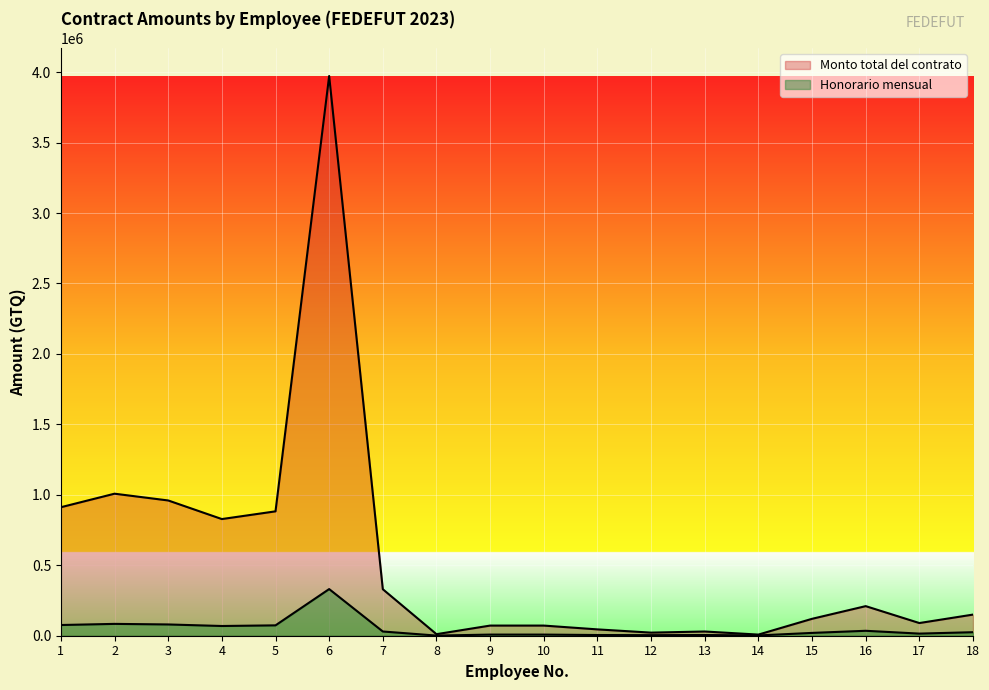

Reading left to right, extract all data points from this chart.

Monto total del contrato: 912000.0	1008000.0	960000.0	828000.0	882796.3	3972583.2	330000.0	11000.0	72000.0	72000.0	45000.0	22000.0	30000.0	8000.0	120000.0	210000.0	90000.0	150000.0
Honorario mensual: 76000.0	84000.0	80000.0	69000.0	73566.4	331048.6	30000.0	1000.0	8000.0	8000.0	5000.0	4000.0	5000.0	2000.0	20000.0	35000.0	15000.0	25000.0